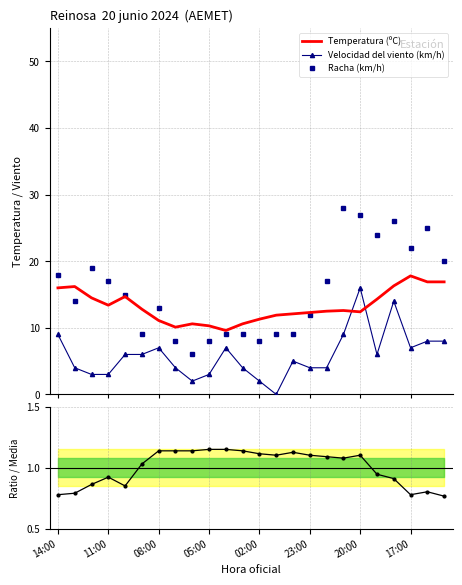

True or false: Velocidad del viento (km/h) and Racha (km/h) cross at least once.

False